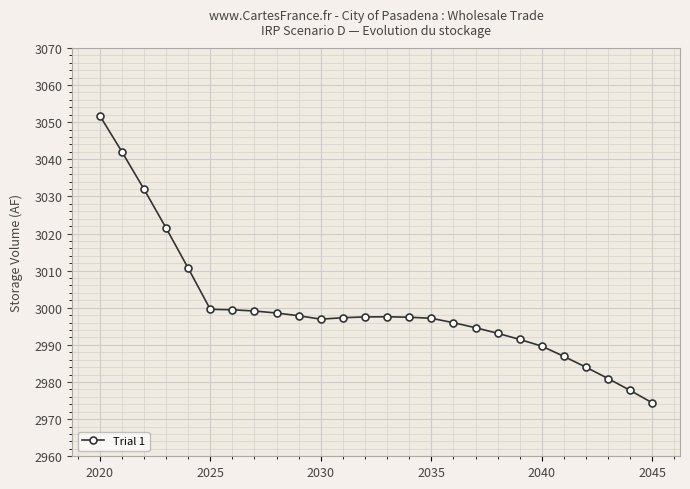

What is the value of the 16th point from the left?

2997.2